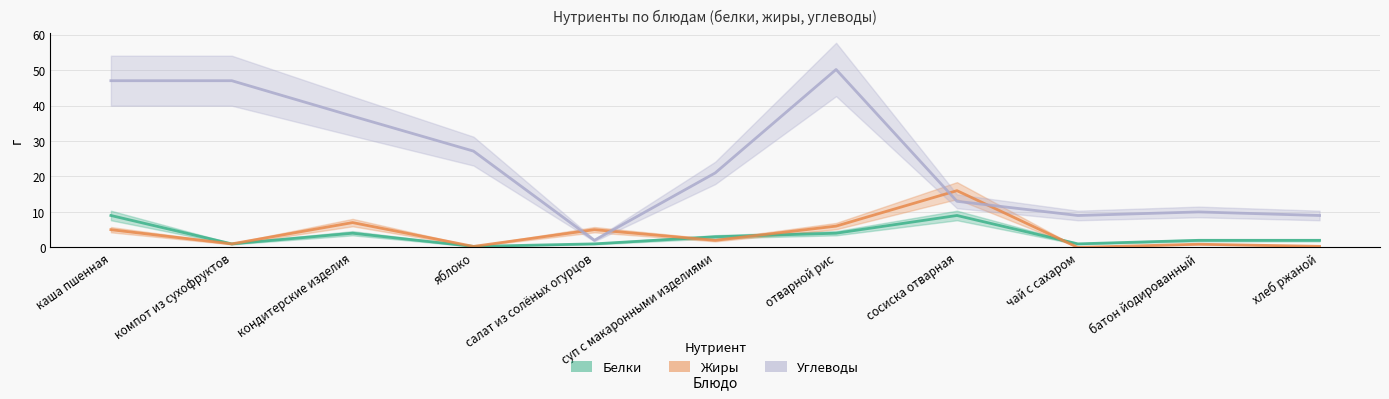

How many lines are shown in the chart?

3